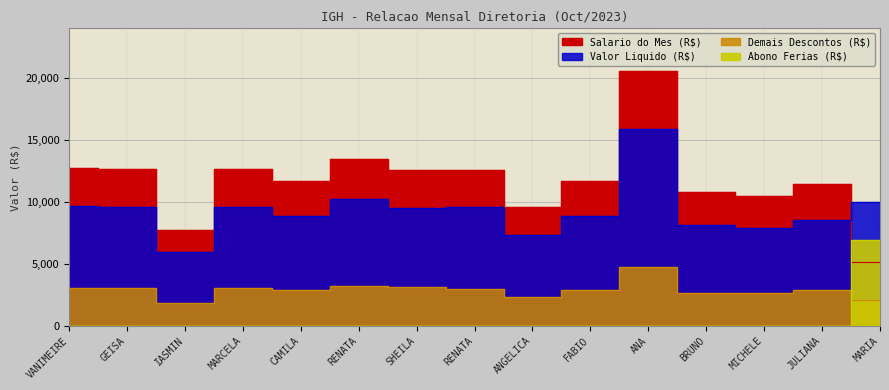

The value of Abono Ferias (R$) at MARCELA is 2249.0. True or false?

False